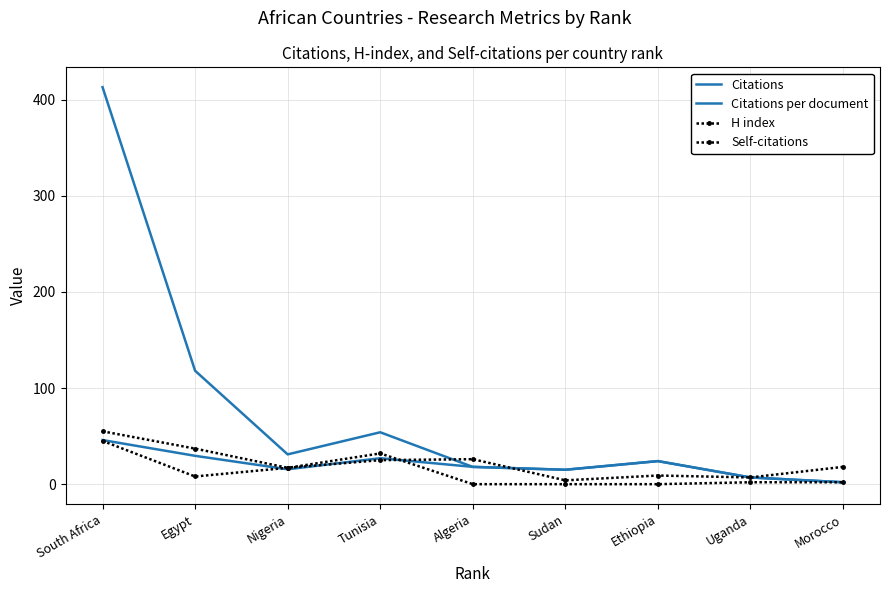

Is this an area chart (filled region under the line)?

No